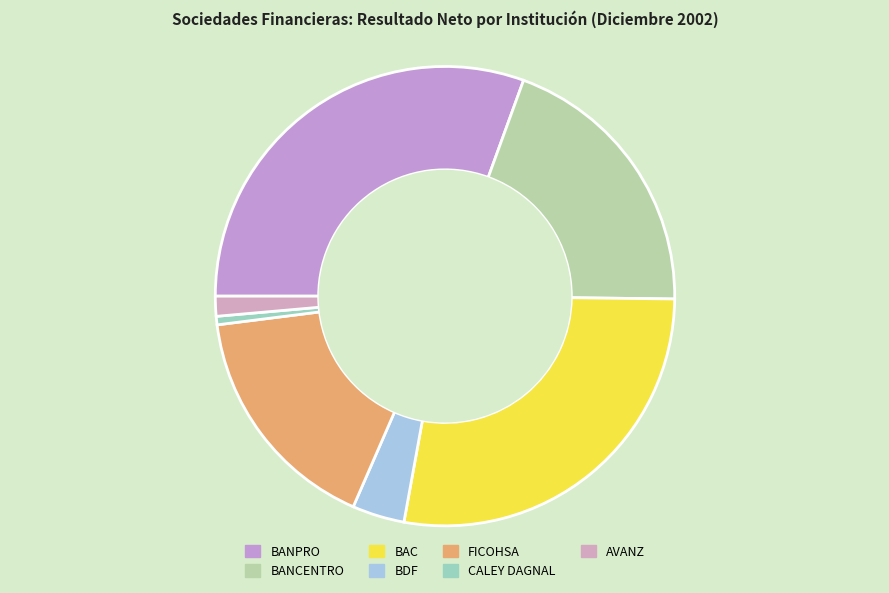

How many segments does this pie chart have?

7